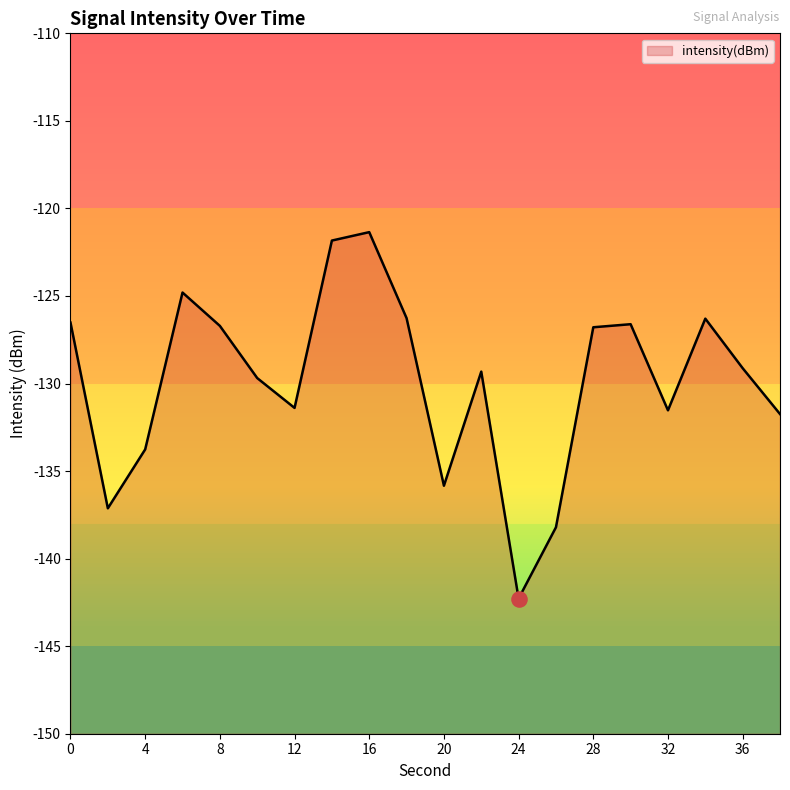

Which has a higher value, 8 or 22?

8